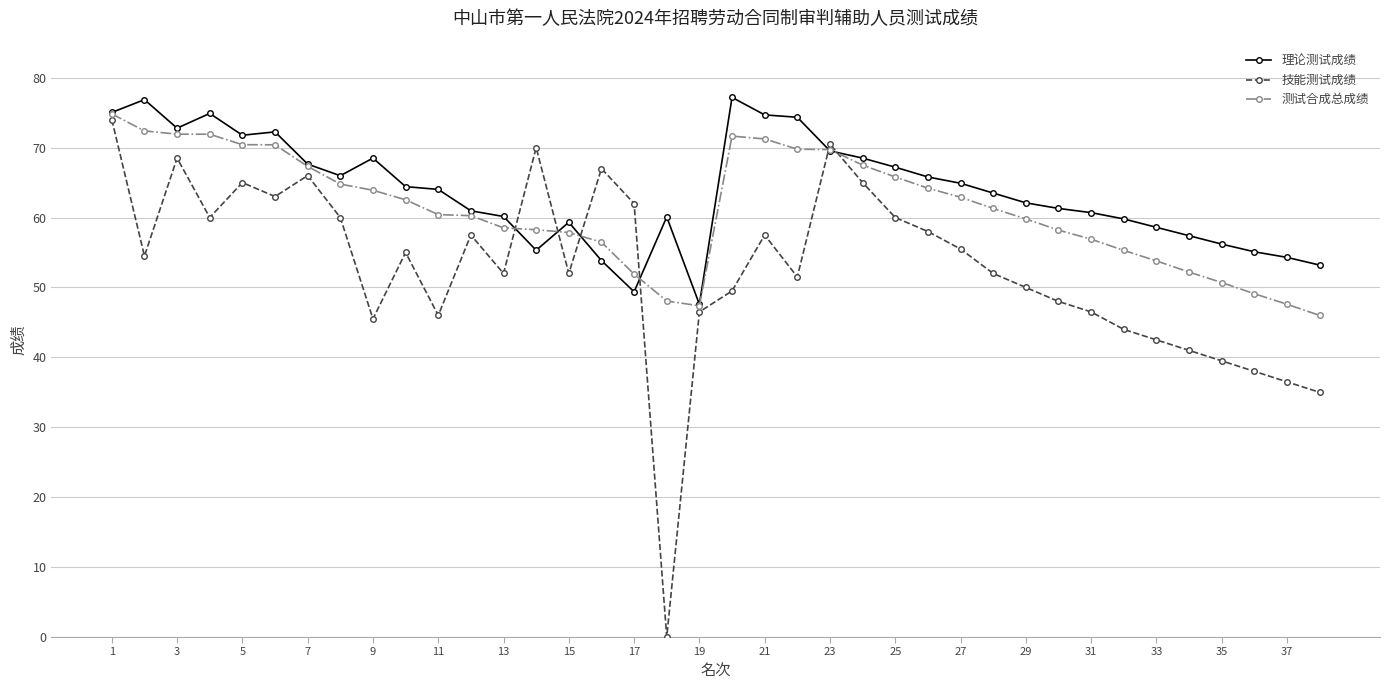

True or false: 技能测试成绩 has more than 2 interior local peaks.

True